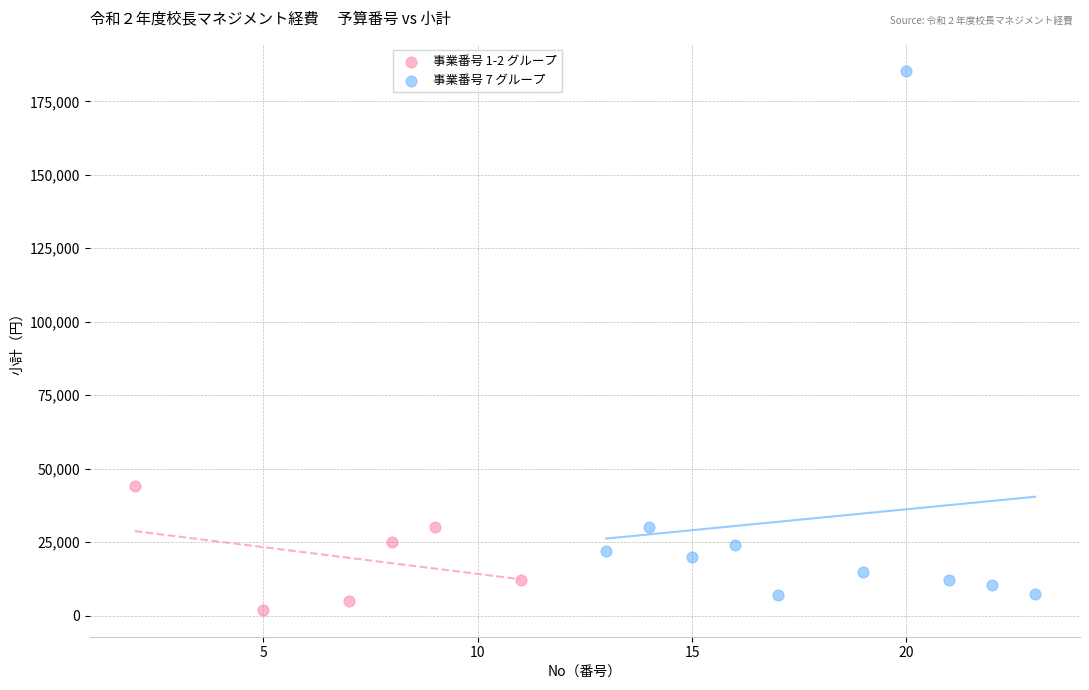

Which series has the largest Y range (max minus min)?

事業番号 7 グループ